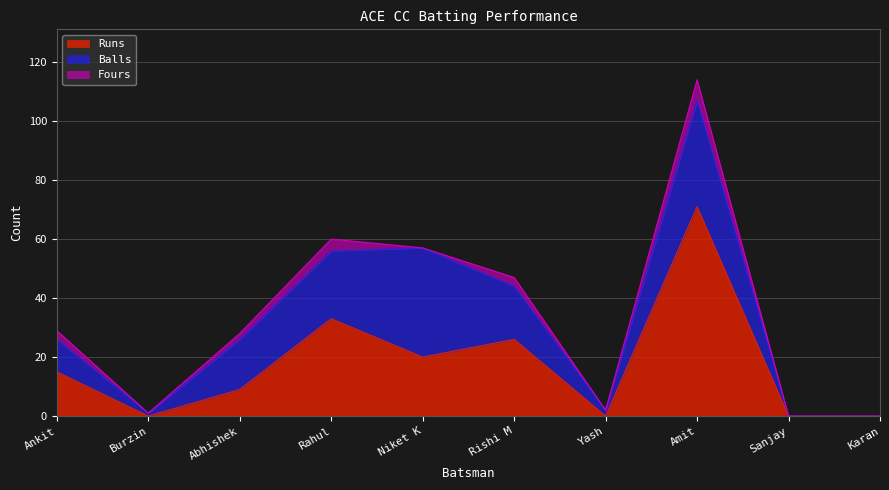

True or false: Fours has a value of 0 at Sanjay.

True